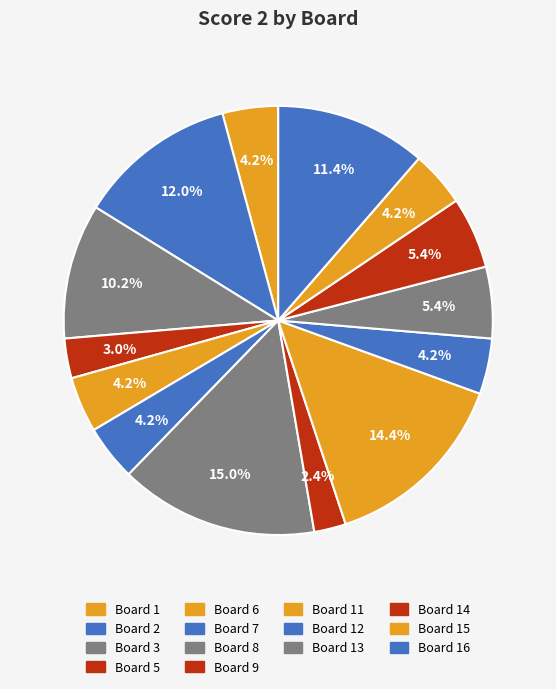

Approximately how many times larger is the value at Board 16 compared to Board 15?

2.7